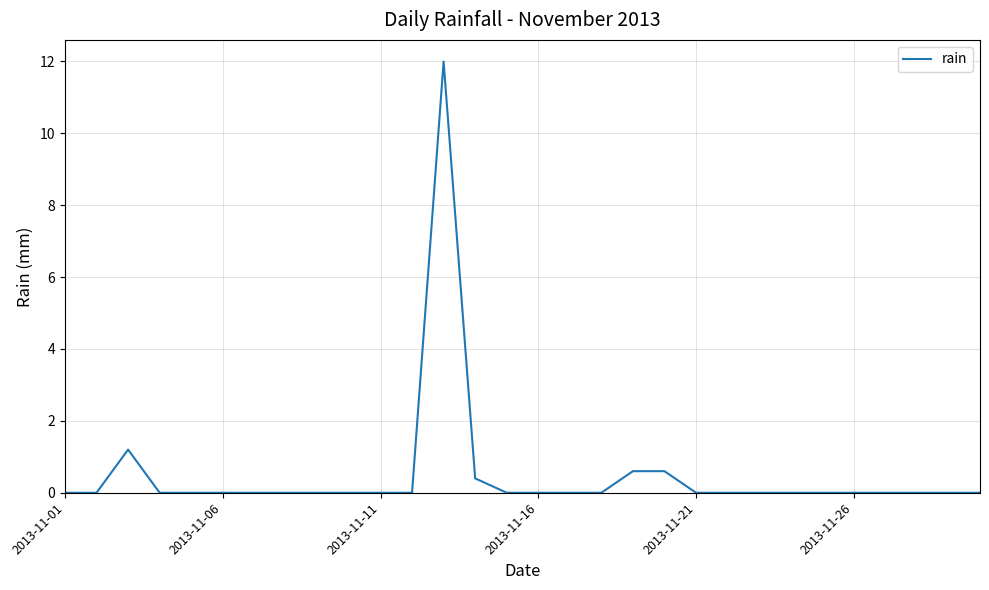

What is the difference between the maximum and minimum values?

12.0